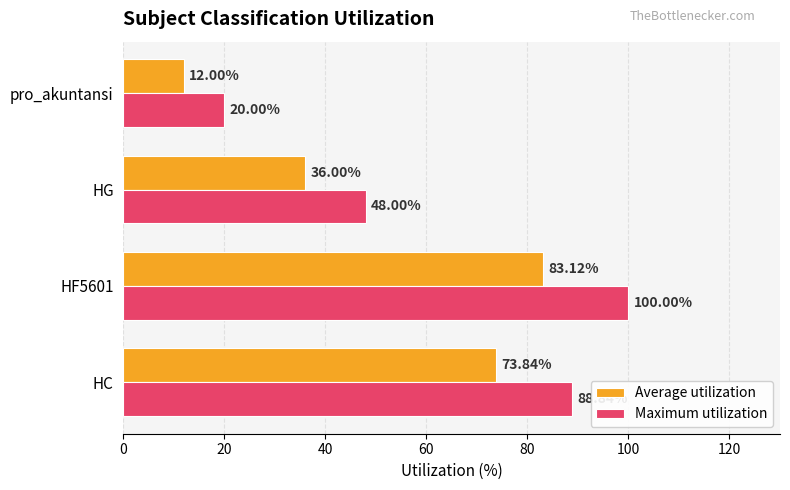

Which series changed the most between HF5601 and HG?

Maximum utilization